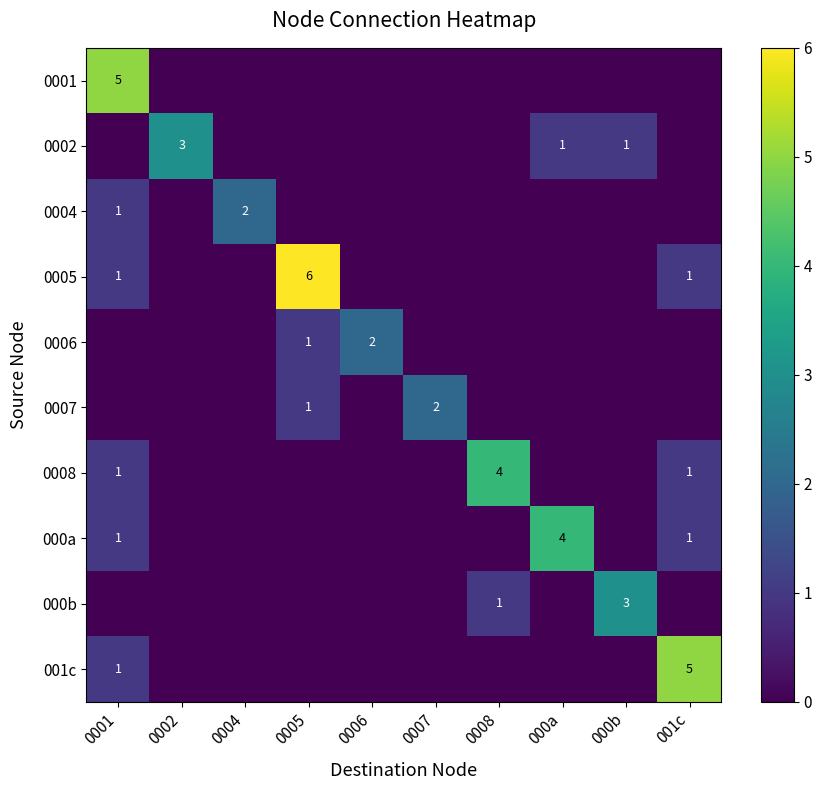

Is it true that 001c equals 1 at 0001?

True